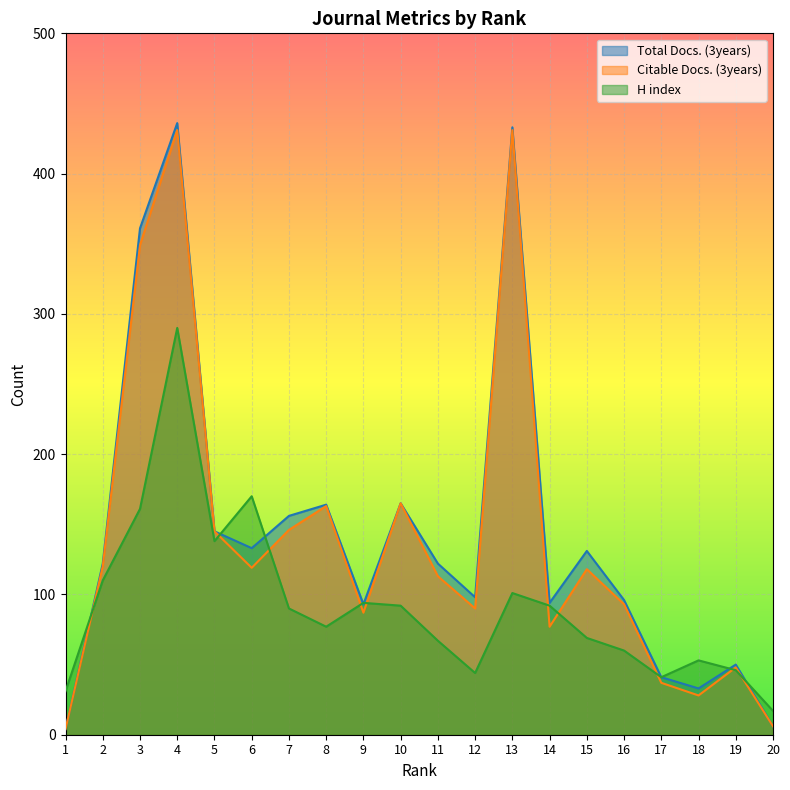

True or false: Total Docs. (3years) and Citable Docs. (3years) intersect in this chart.

False